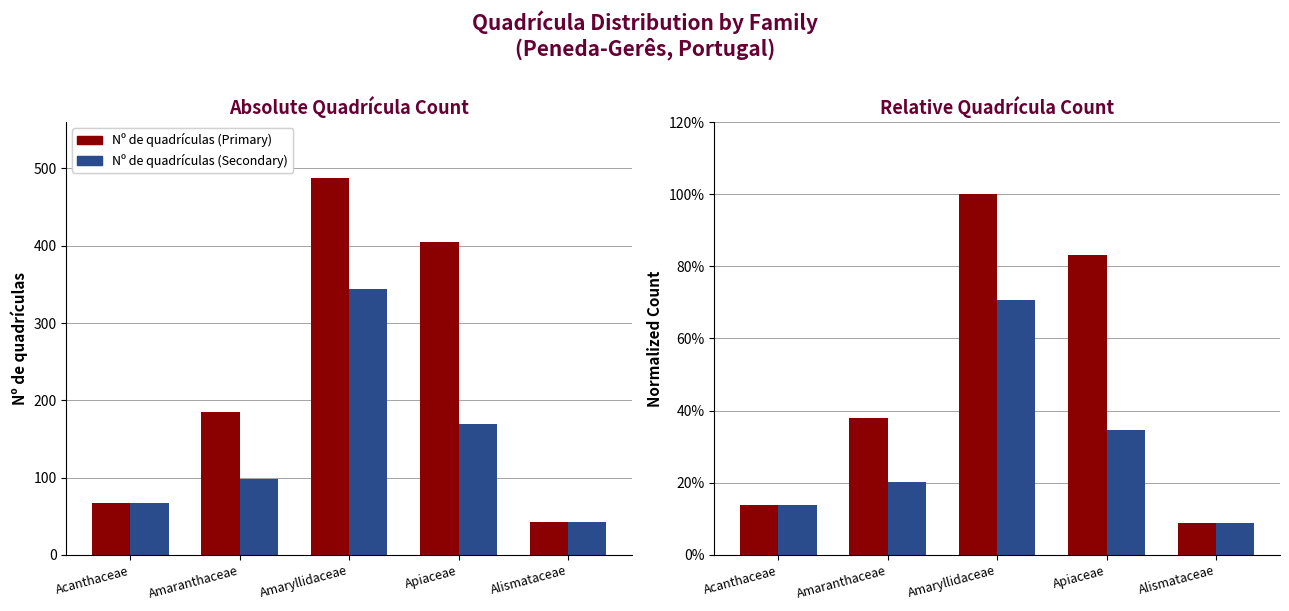

At which category is the sum across all series the highest?

Amaryllidaceae